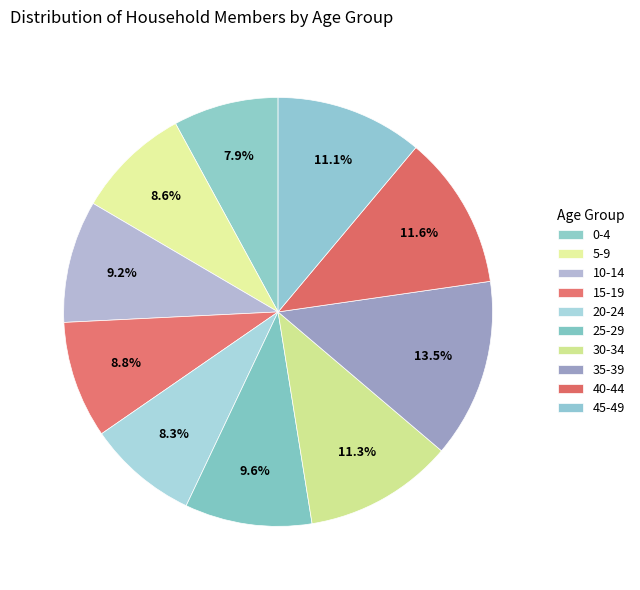

How many segments does this pie chart have?

10